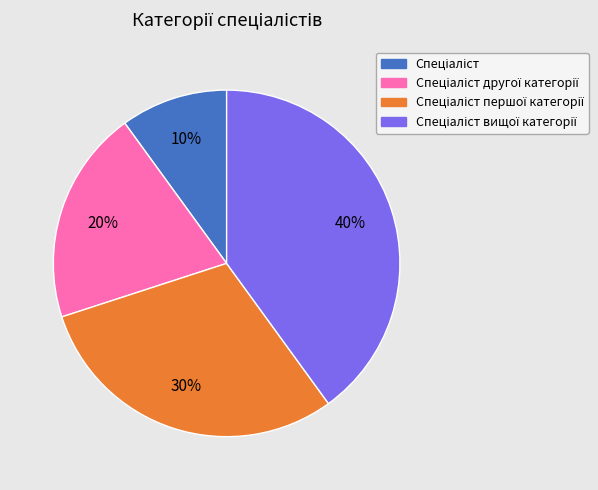

Is there any slice that represents more than half of the pie?

No